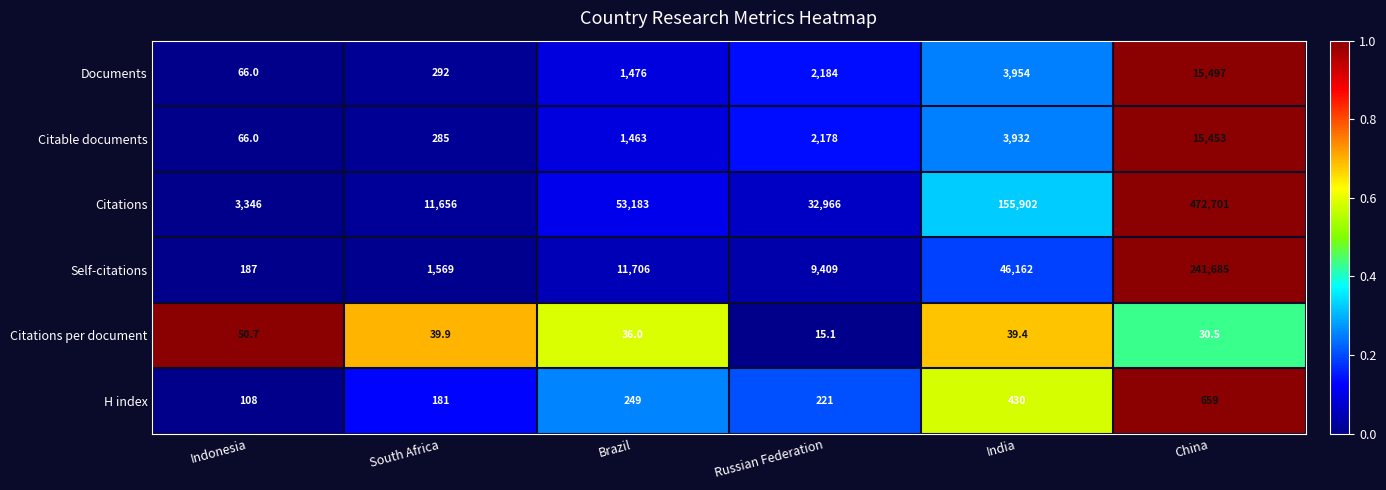

Which series changed the most between Indonesia and South Africa?

Citations